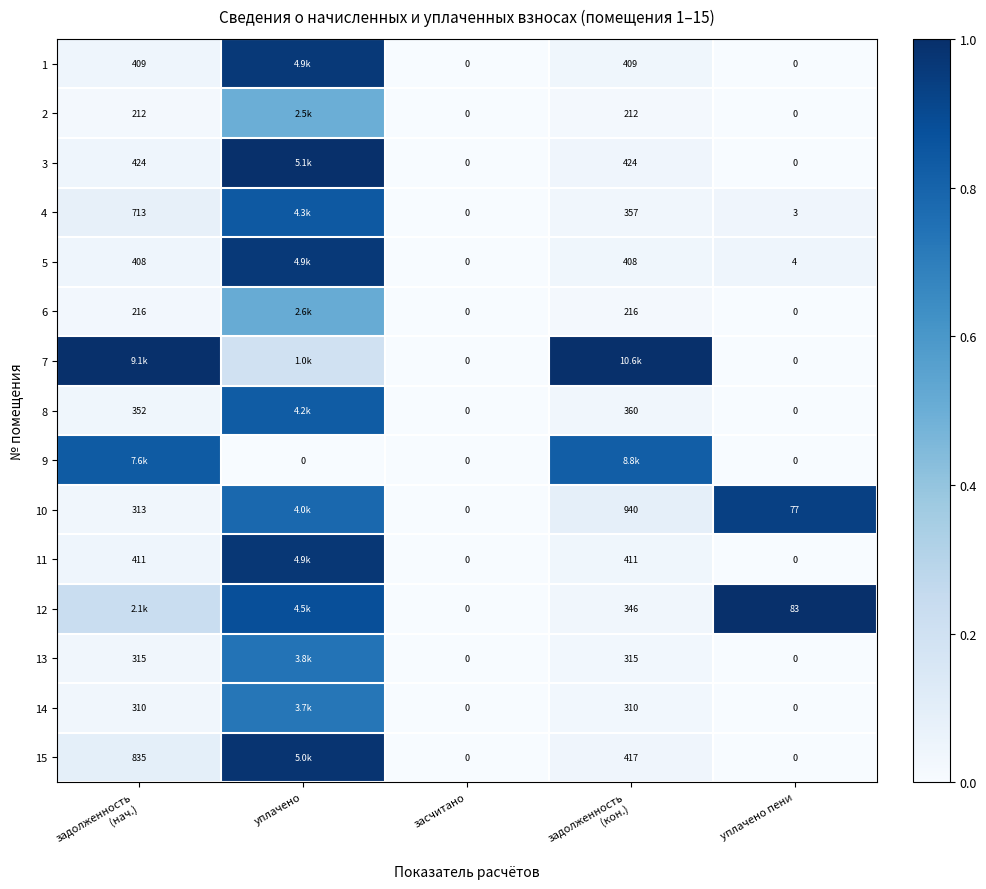

At which category is the sum across all series the highest?

уплачено